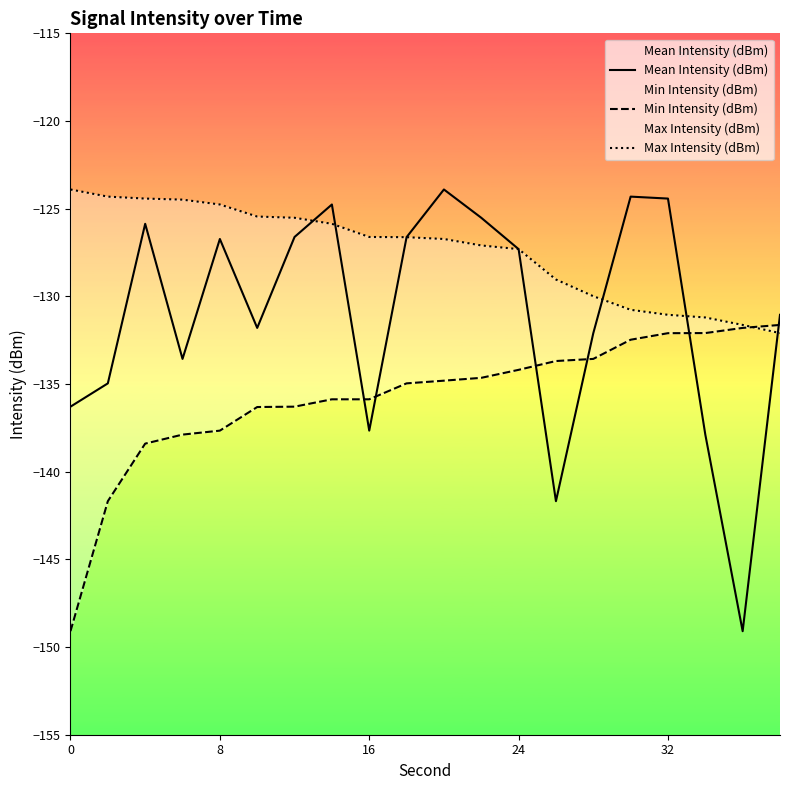

Rank the series by their maximum value, from lowest to highest.

Min Intensity (dBm), Mean Intensity (dBm), Max Intensity (dBm)